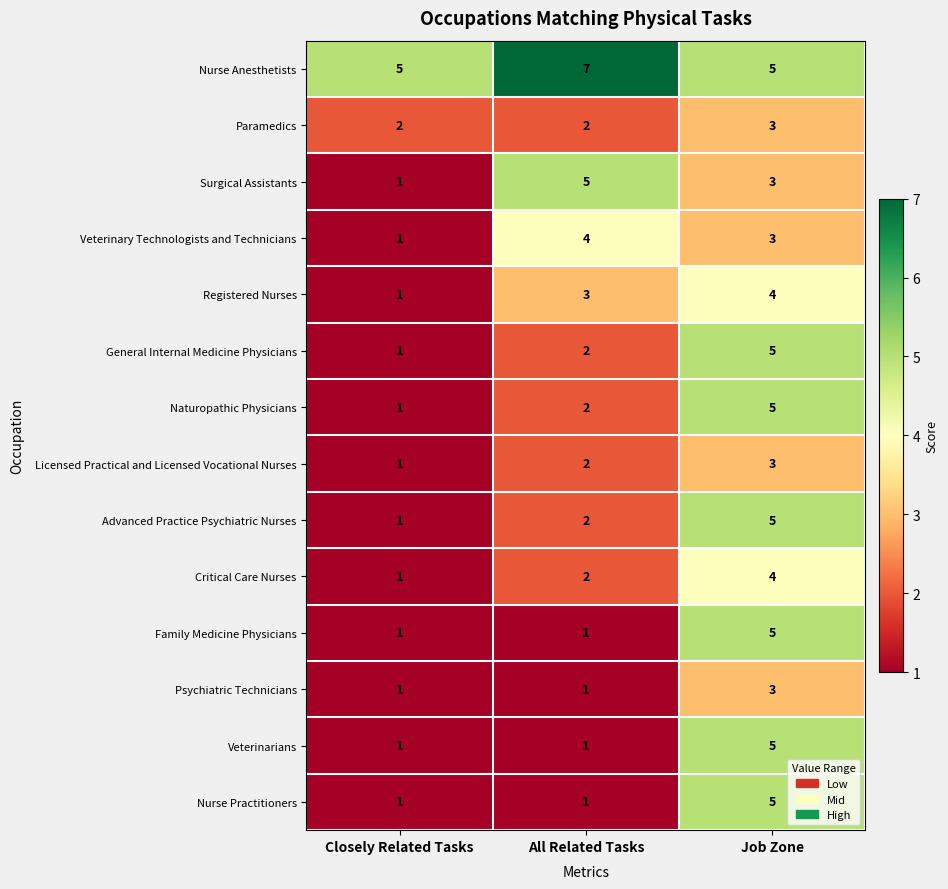

What is the approximate value of Psychiatric Technicians at Job Zone?

3